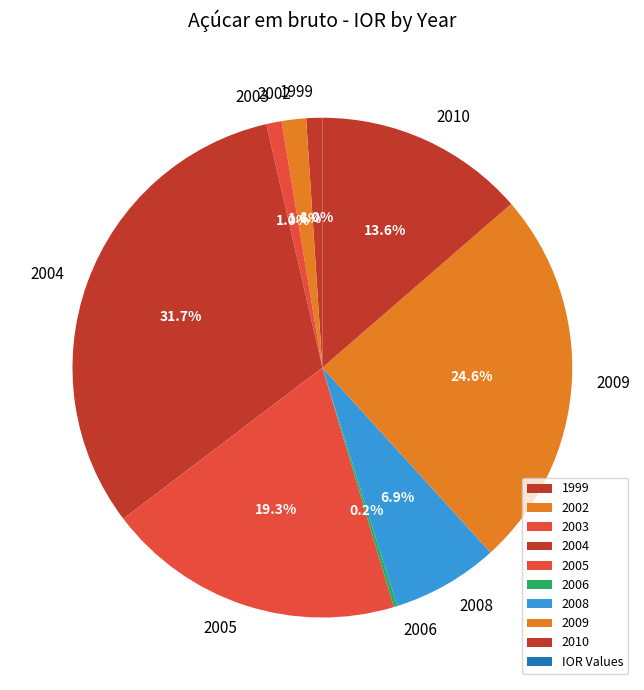

Is there a majority slice in this chart?

No